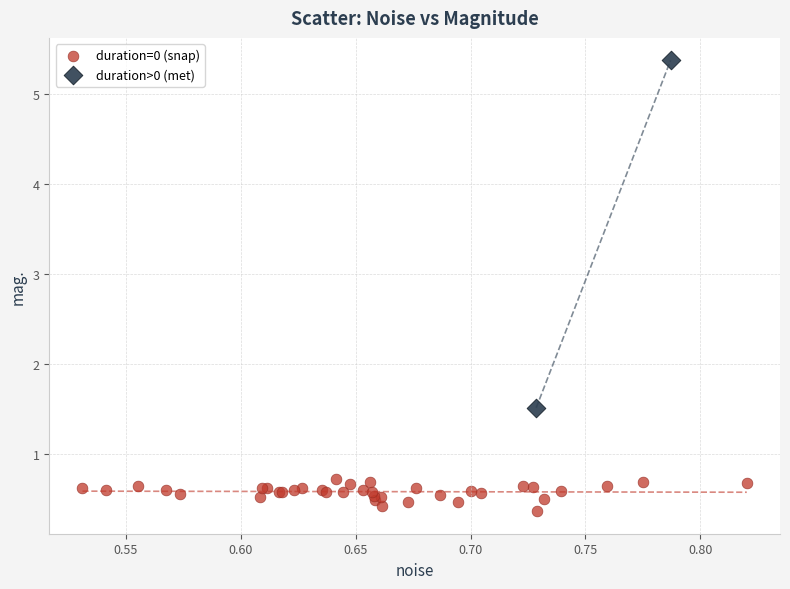

Which series contains the highest Y value?

duration>0 (met)